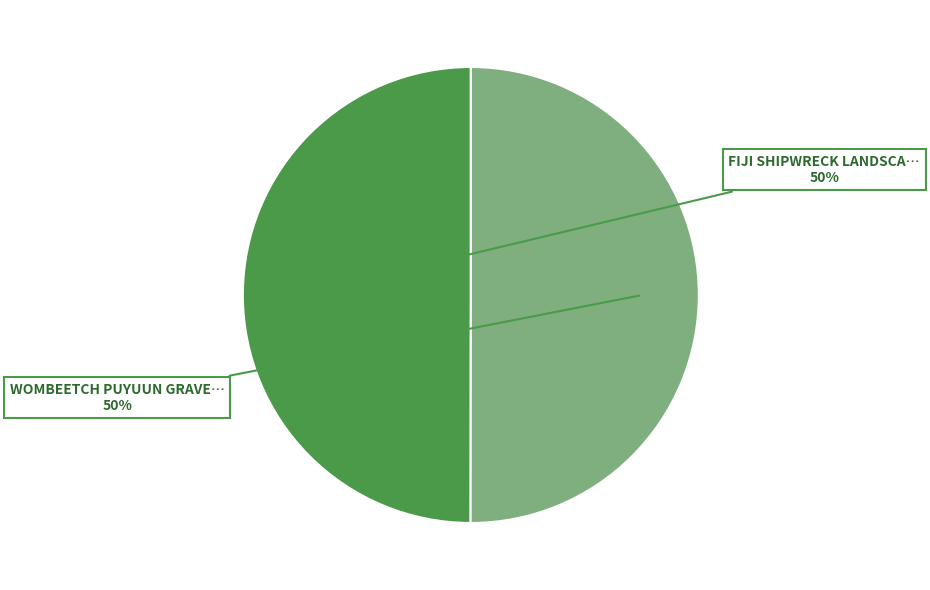

To the nearest percent, what is the average slice percentage?

50%